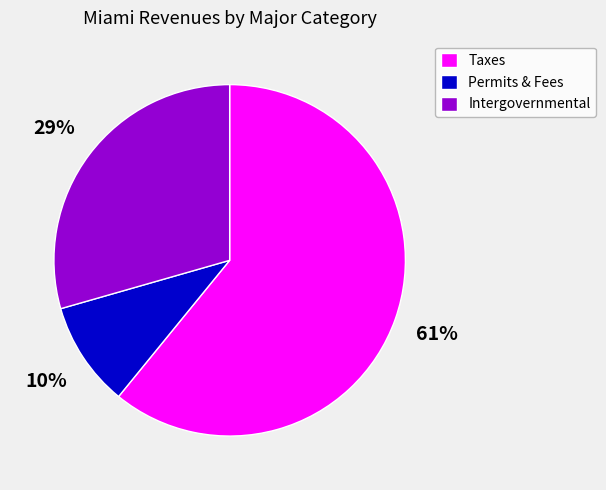

To the nearest percent, what portion does Taxes represent?

61%